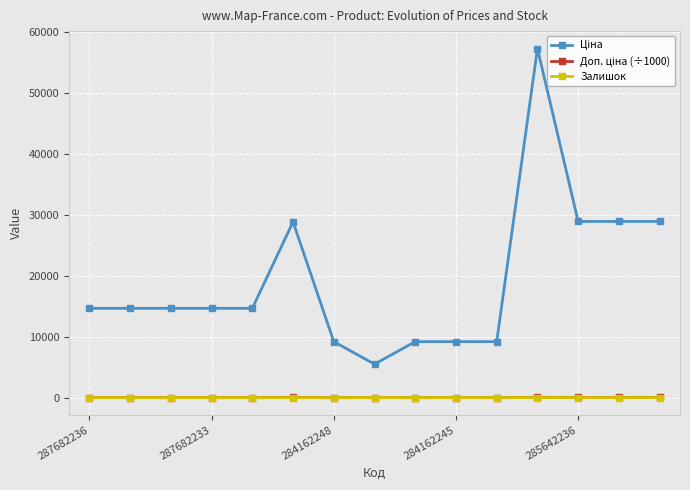

What is the maximum value shown in the chart?

57235.5